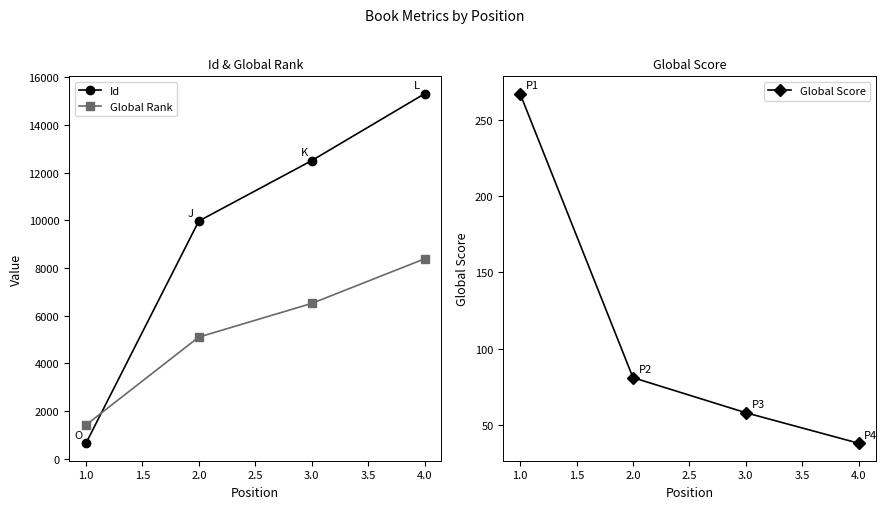

Which series has the largest total across all categories?

Id